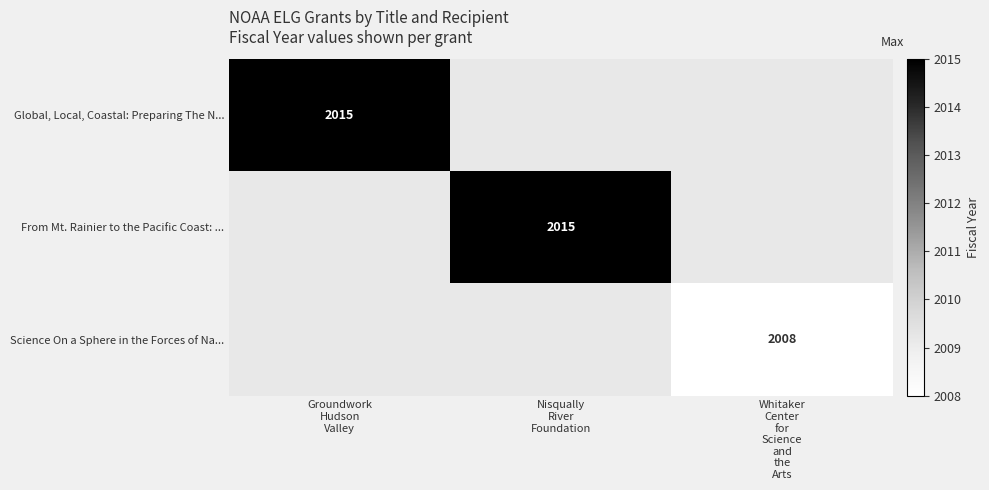

What value does the From Mt. Rainier to the Pacific Coast: ... series have at Nisqually River Foundation?

2015.0